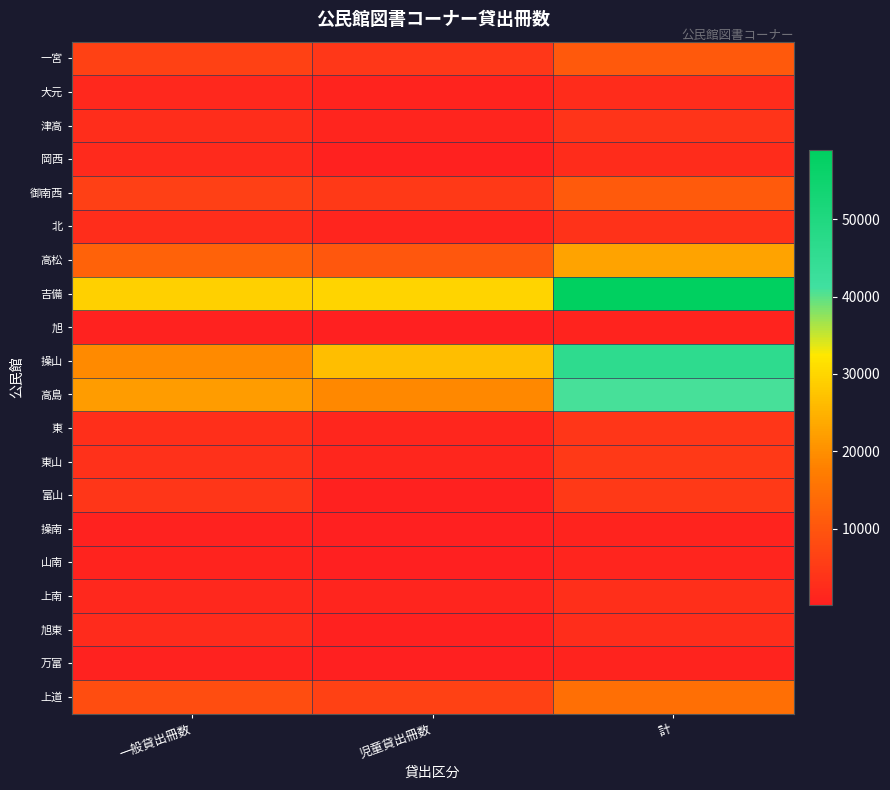

Between 一般貸出冊数 and 計, which is larger?

計